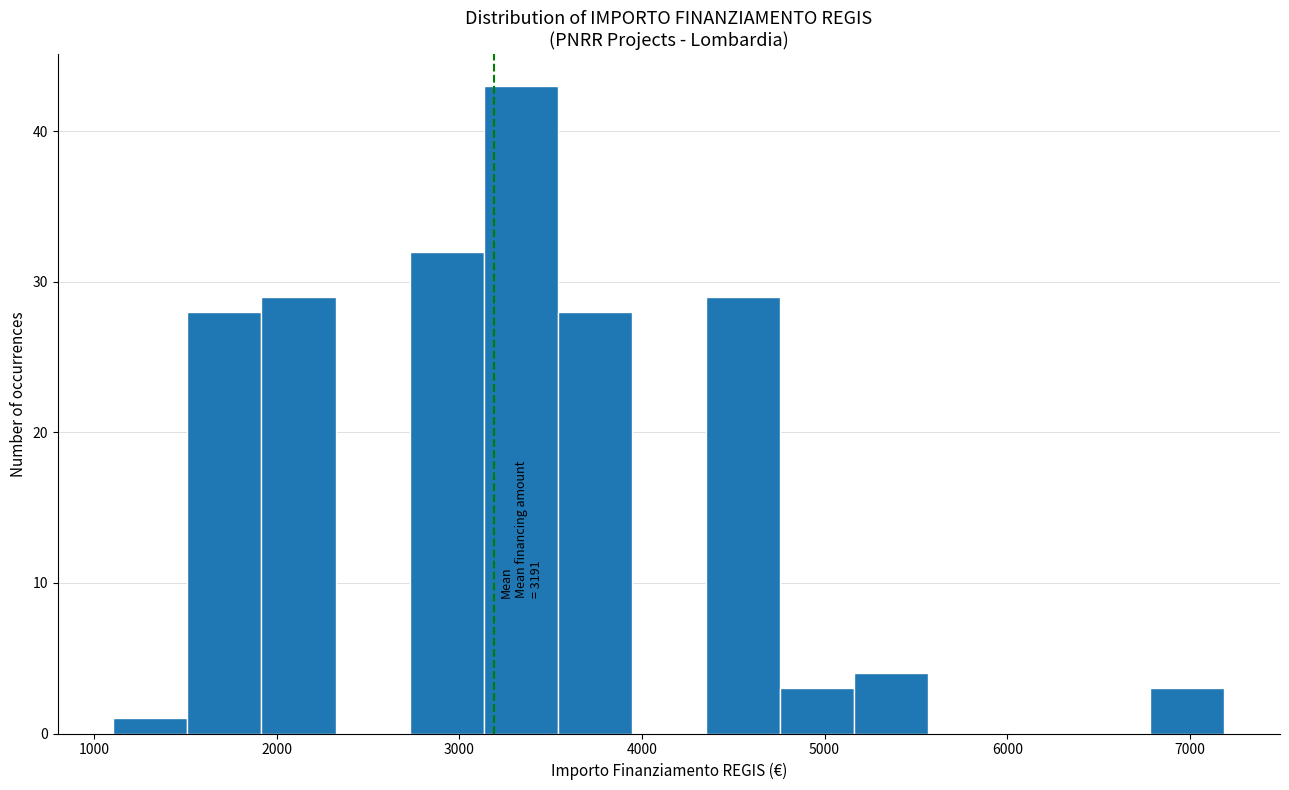

Over which range of the x-axis is the bar tallest?

3100 to 3500